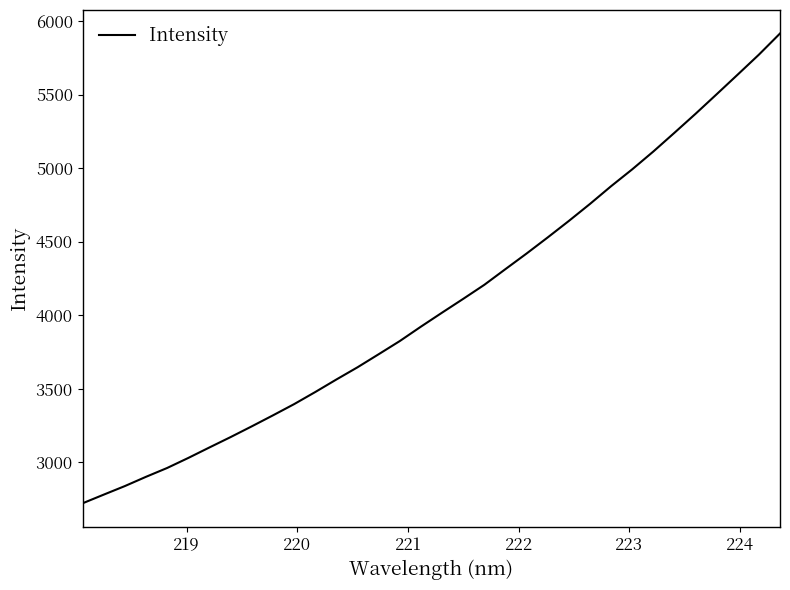

What is the difference between the maximum and minimum values?

3194.5